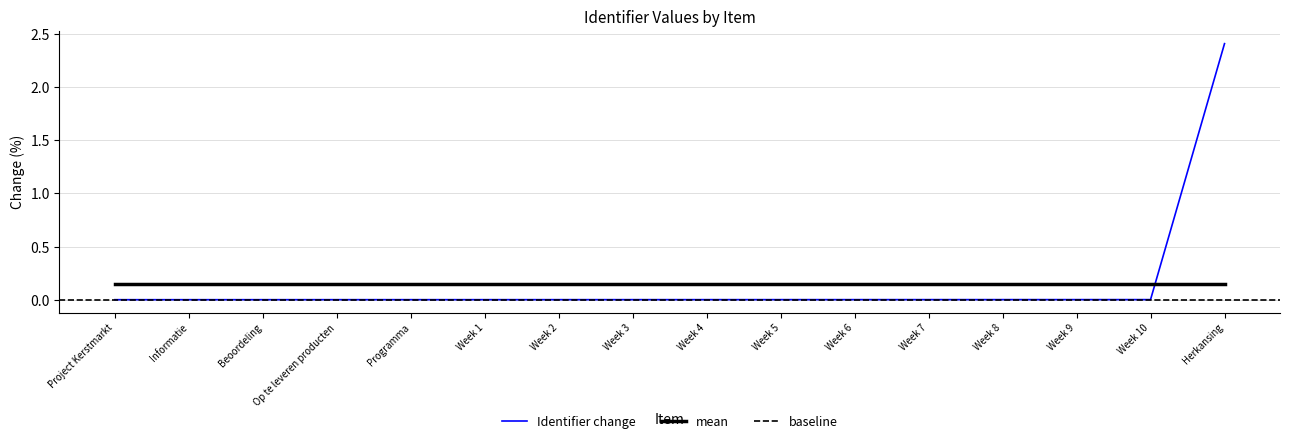

How many categories are shown in the chart?

16